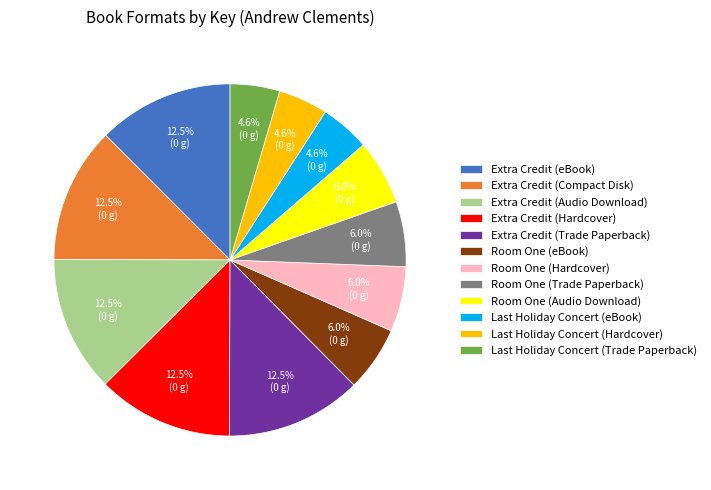

To the nearest percent, what is the average slice percentage?

8%